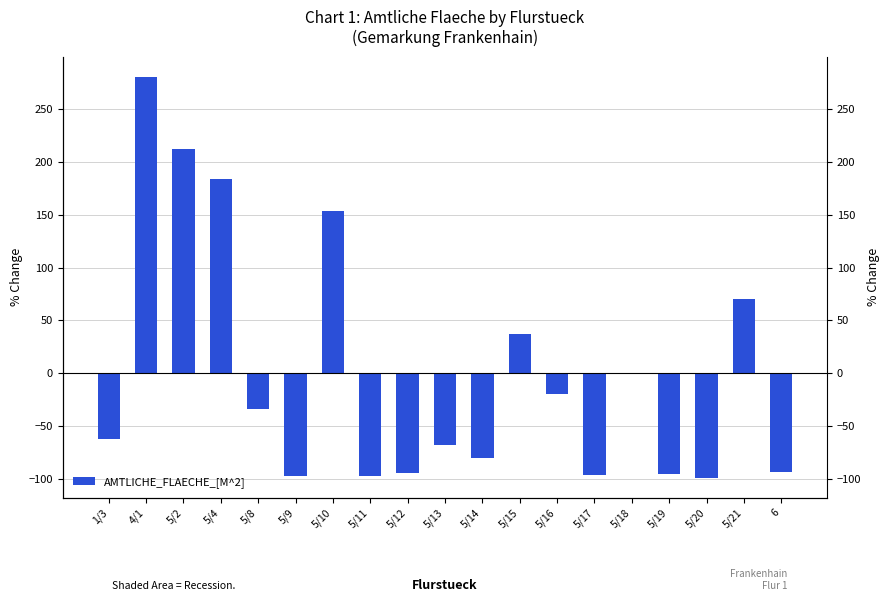

What is the change in value from 4/1 to 5/17?

-377.1